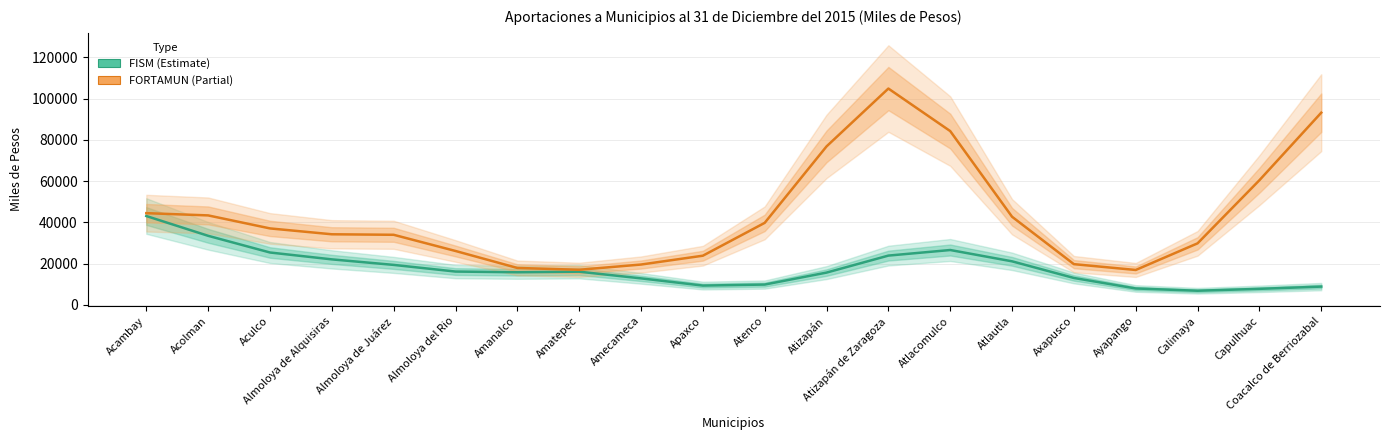

What is the label of the 9th point from the right?

Atizapán